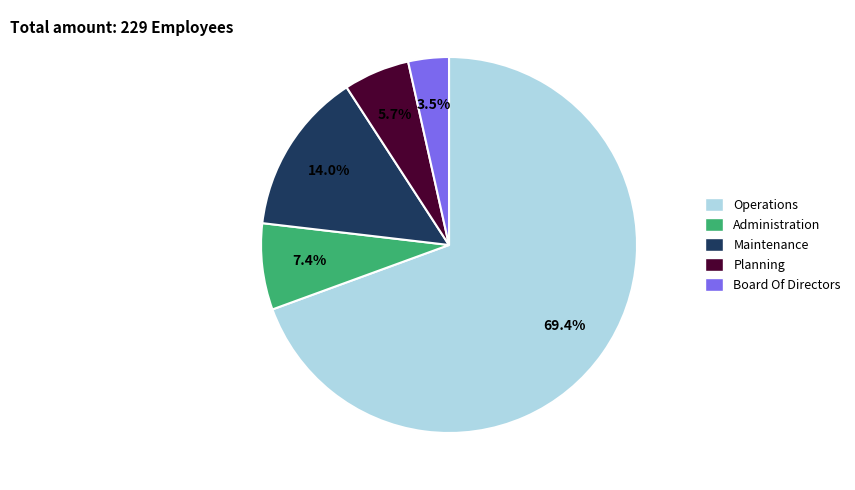

To the nearest percent, what is the difference between the largest and smallest slice percentages?

66%